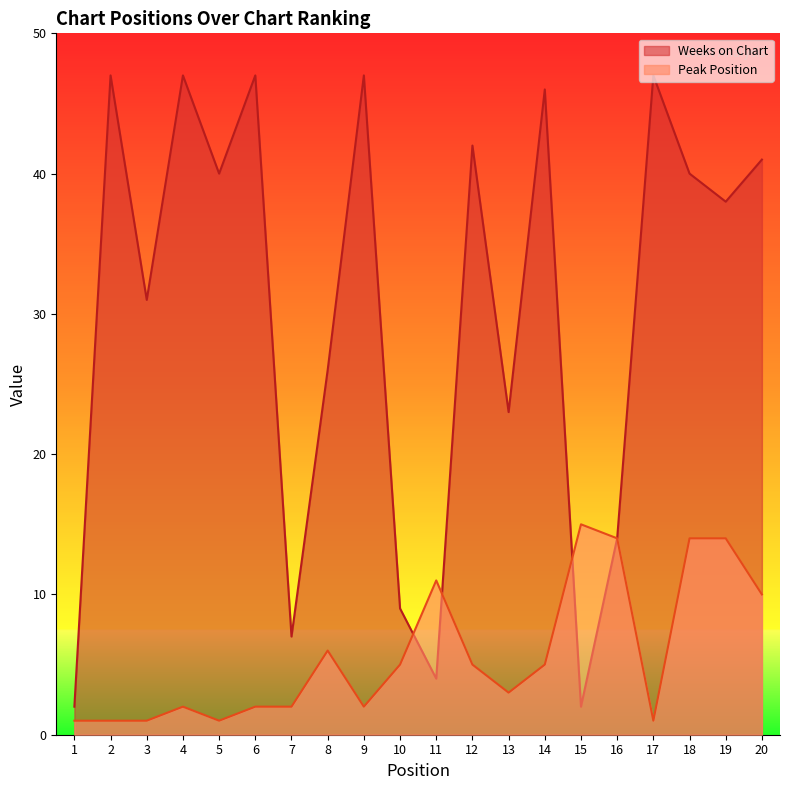

Where is the first local maximum for Weeks on Chart?

2